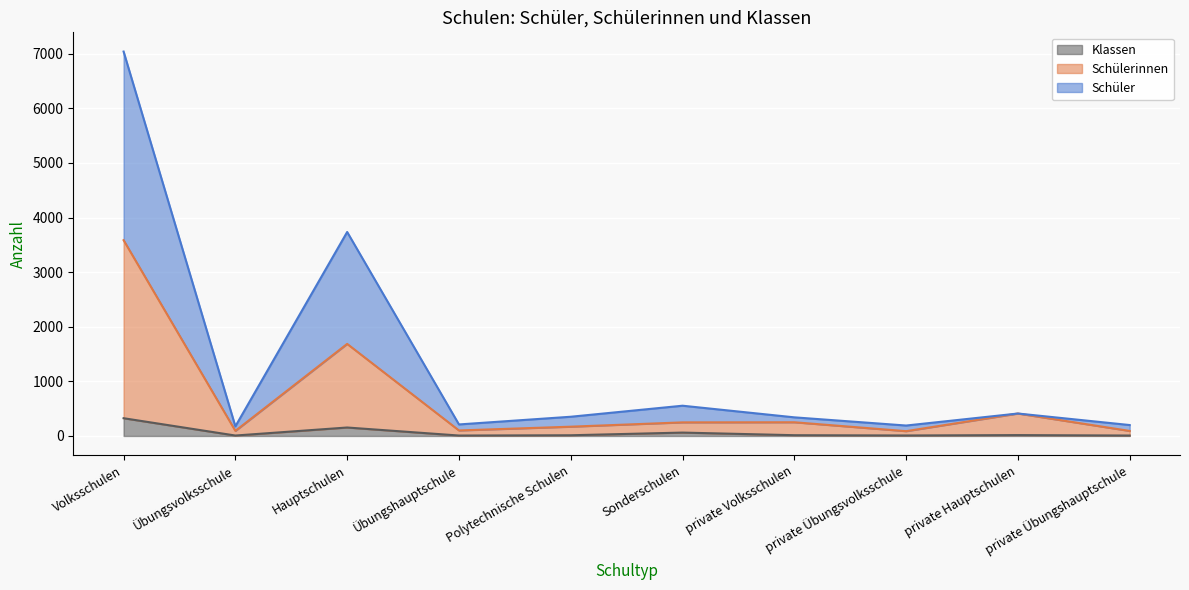

How many lines are shown in the chart?

3